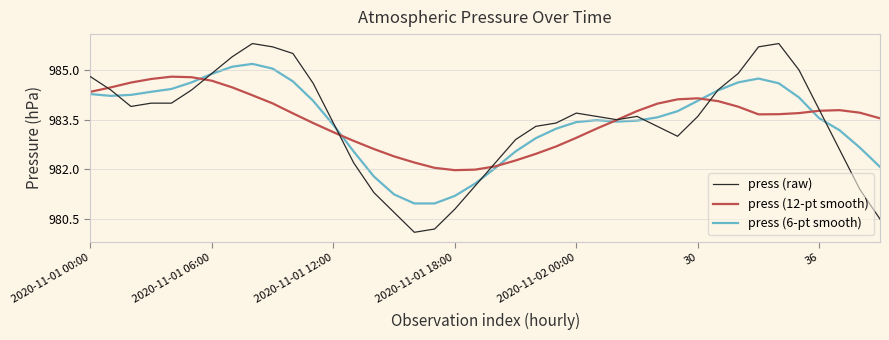

What is the difference between the maximum and minimum values in the press (12-pt smooth) series?

2.8